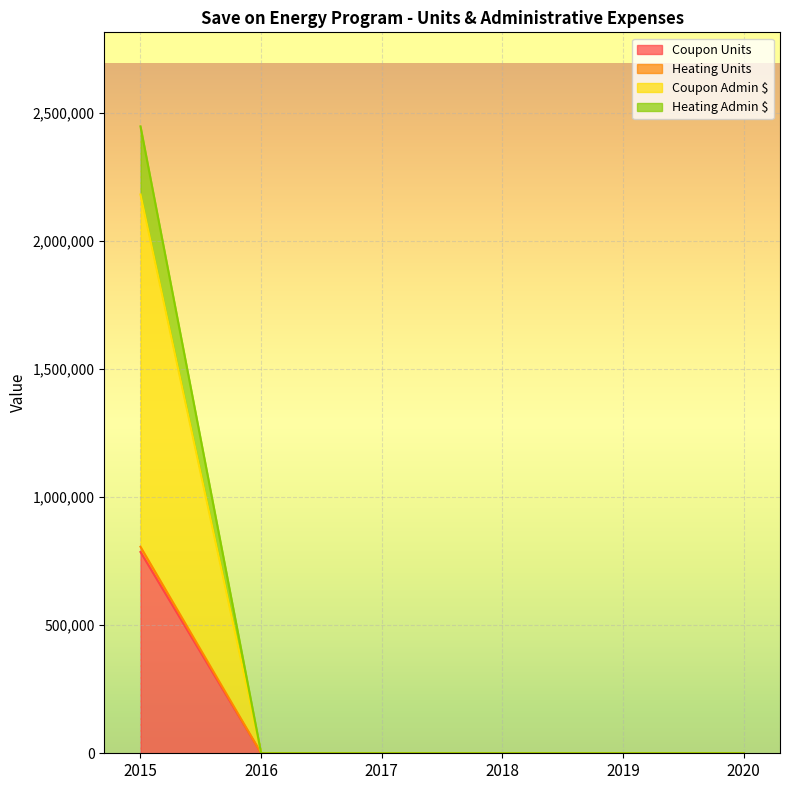

What are all the series names shown in the legend?

Coupon Units, Heating Units, Coupon Admin $, Heating Admin $